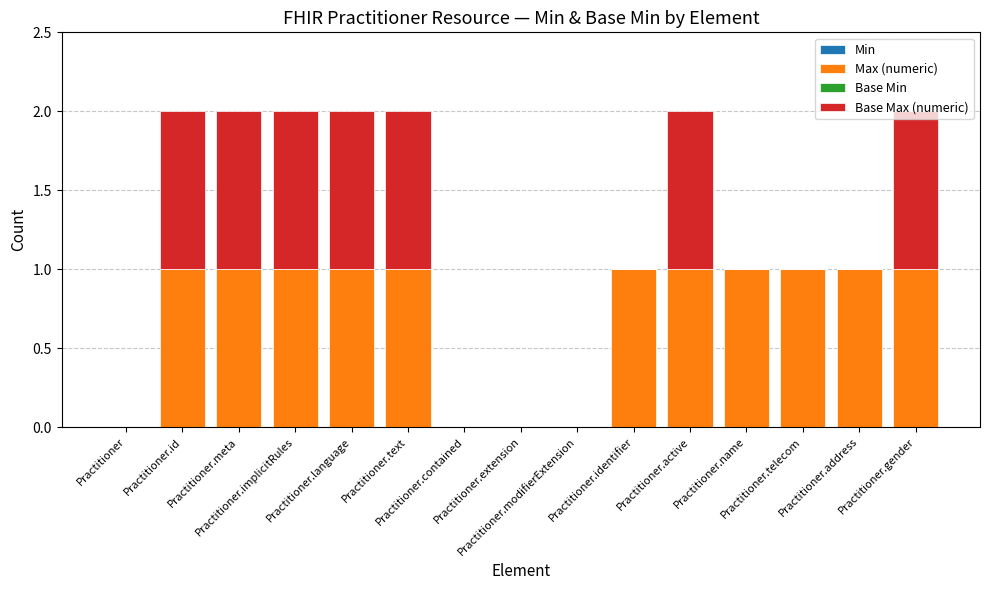

What is the sum of all Max (numeric) values?

11